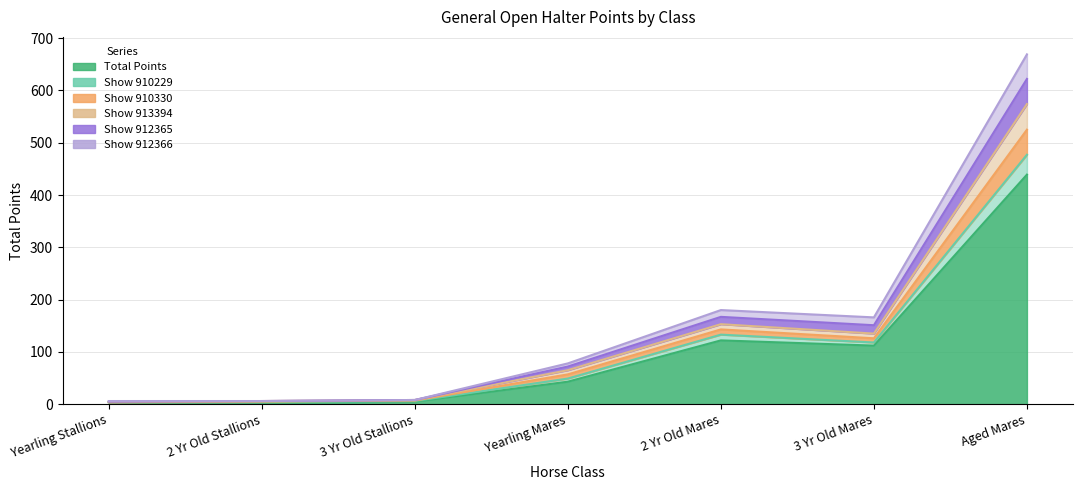

The Show 912366 series shows 8 at 2 Yr Old Stallions. True or false?

False